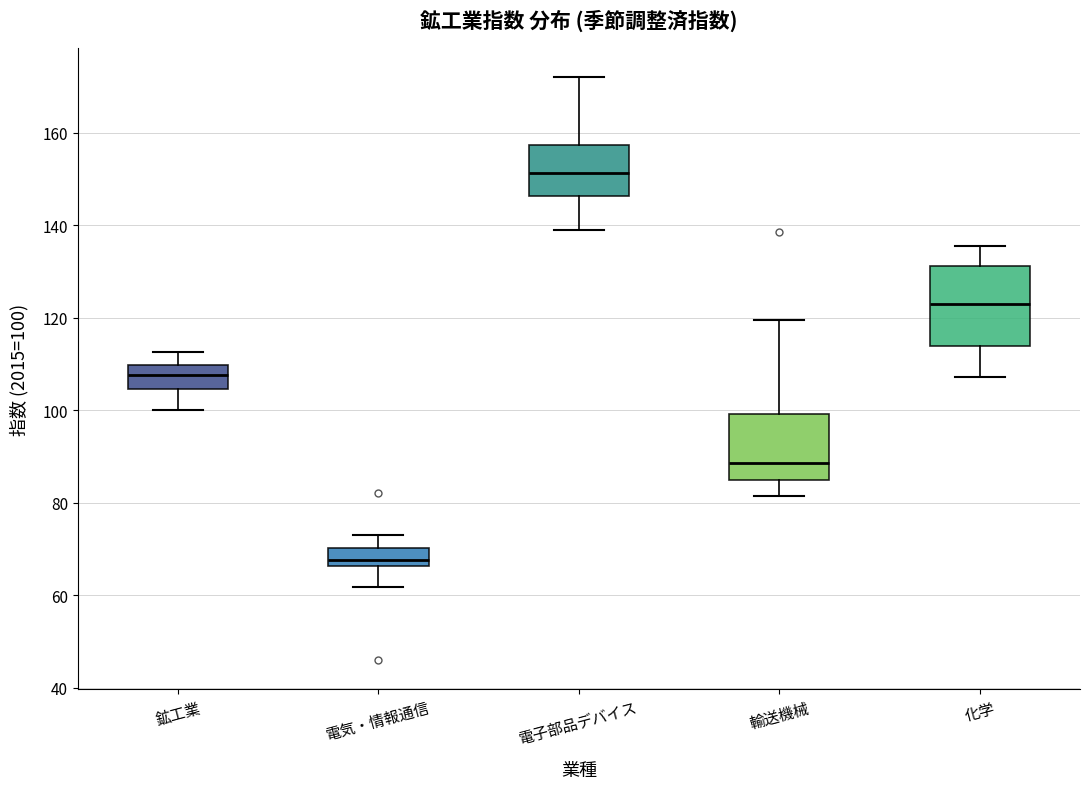

Where does the lower whisker of the box for 鉱工業 end on the y-axis? The values are not printed on the chart, so give them approximately, as read against the axis.

100